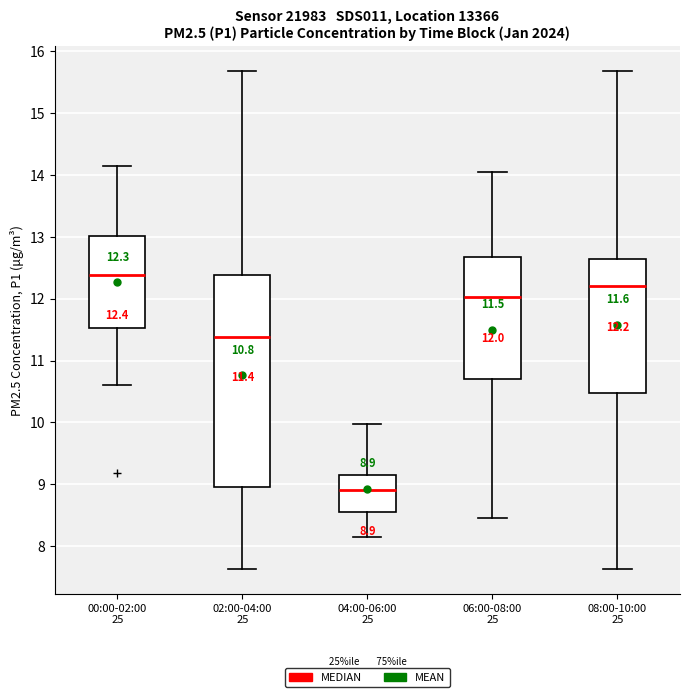

Comparing the boxes themselves (not the whiskers), which one is the tallest?

02:00-04:00 25